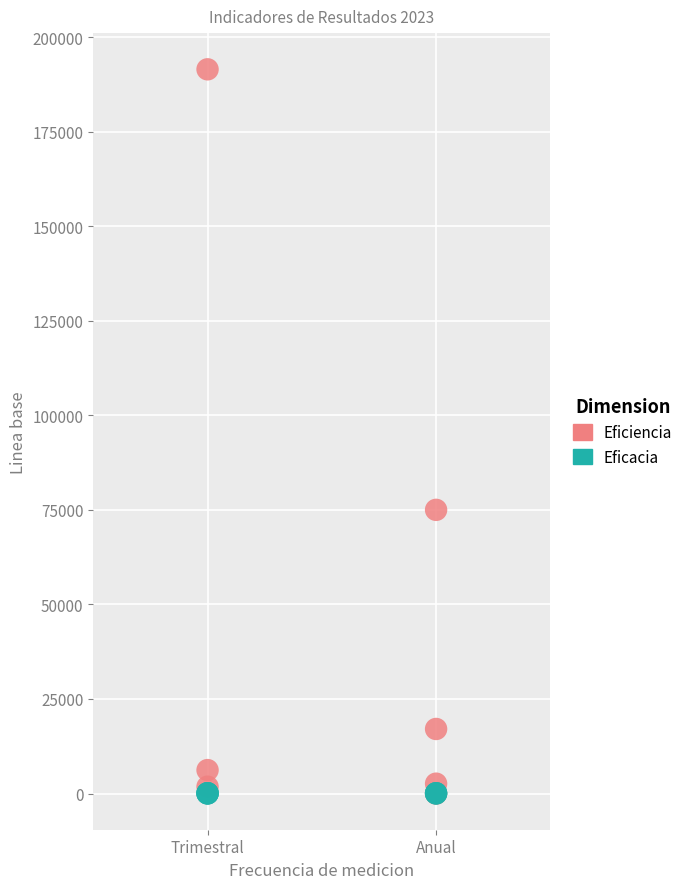

Which series has the largest Y range (max minus min)?

Eficiencia